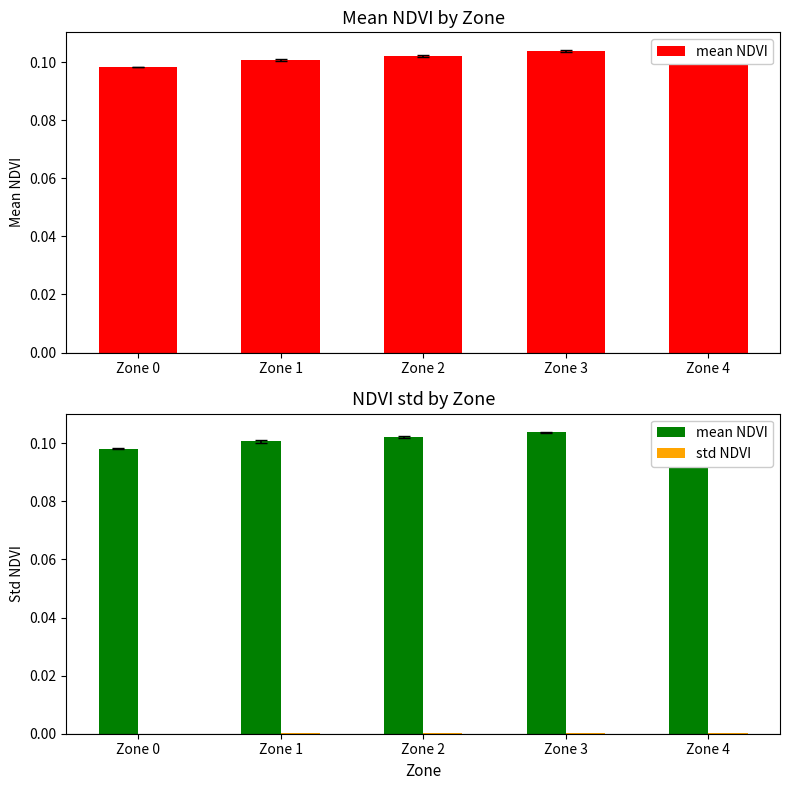

Is it true that mean NDVI equals 0.1 at Zone 0?

True